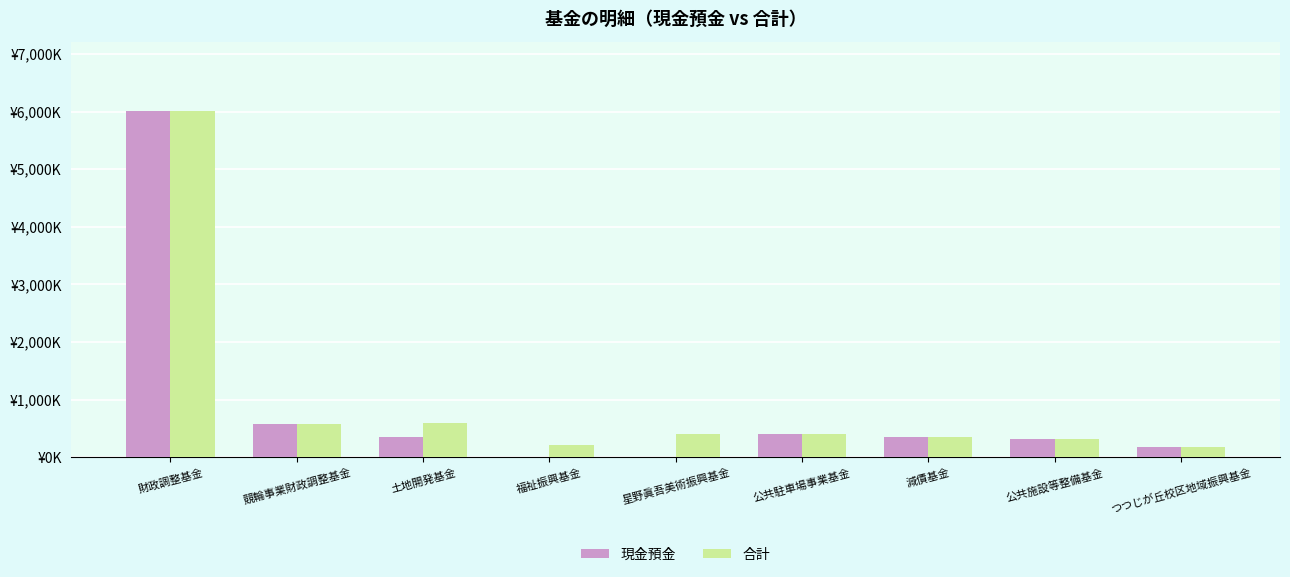

Which series has the widest spread of values?

現金預金